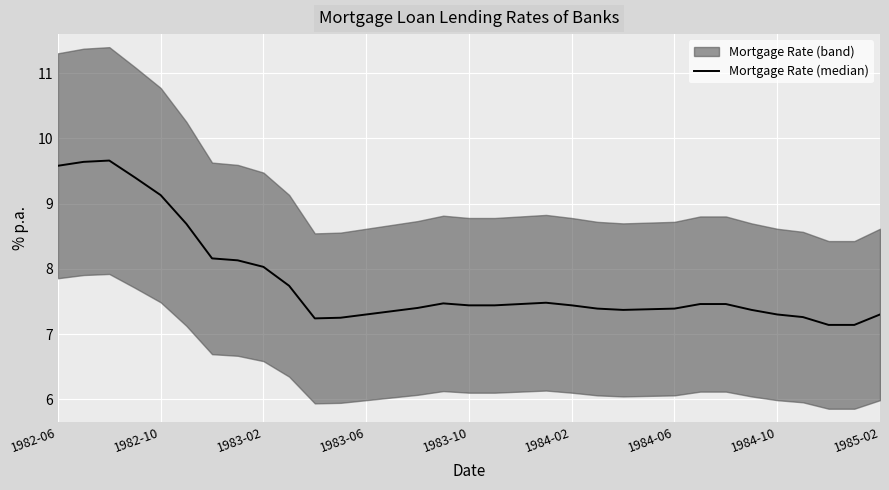

The chart shows a value of 7.1 at 30. True or false?

True